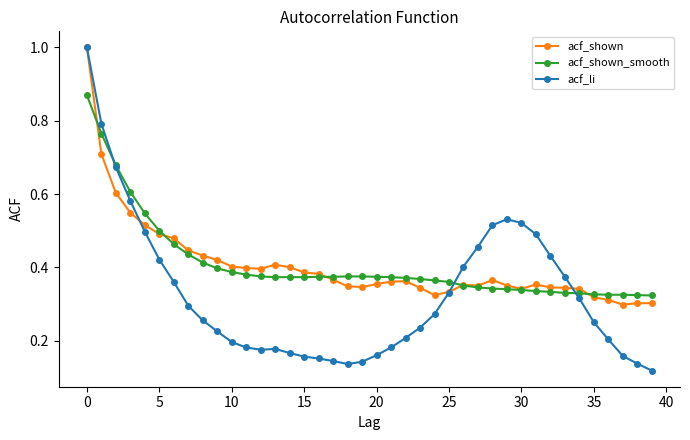

True or false: acf_shown has more than 0 interior local peaks.

True